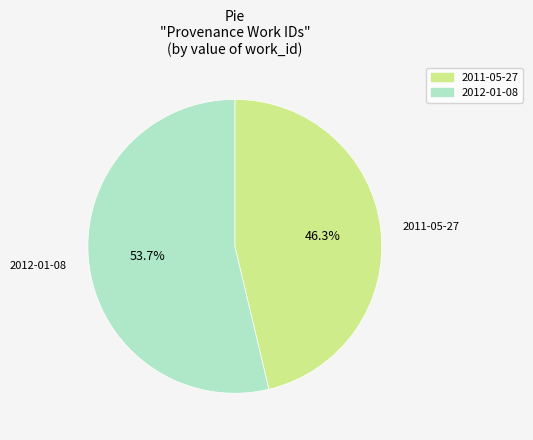

Is there a majority slice in this chart?

Yes